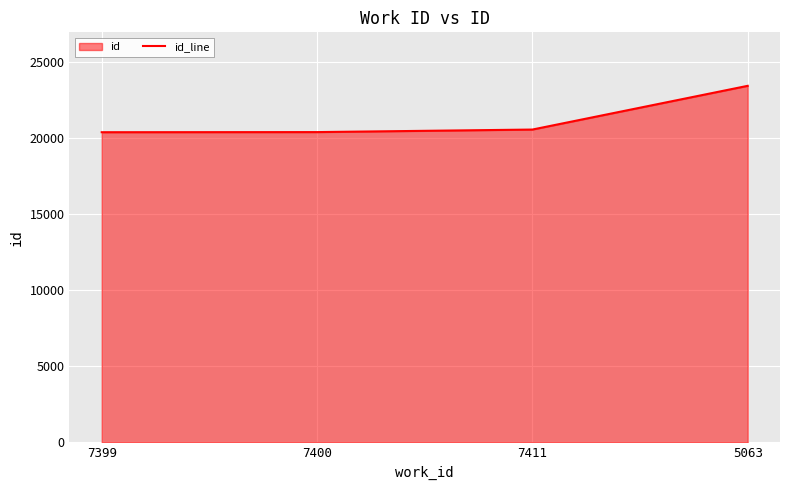

Reading right to left, extract all data points from this chart.

23446	20571	20404	20396